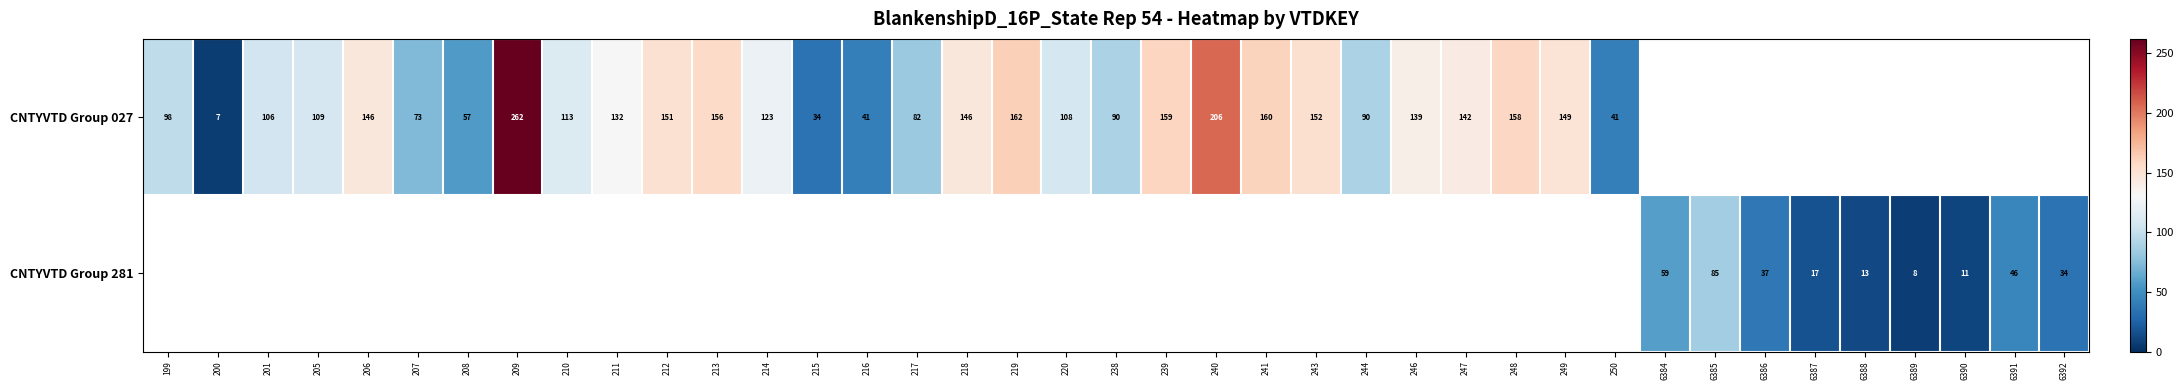

Is it true that CNTYVTD Group 027 equals 140.8 at 244?

False